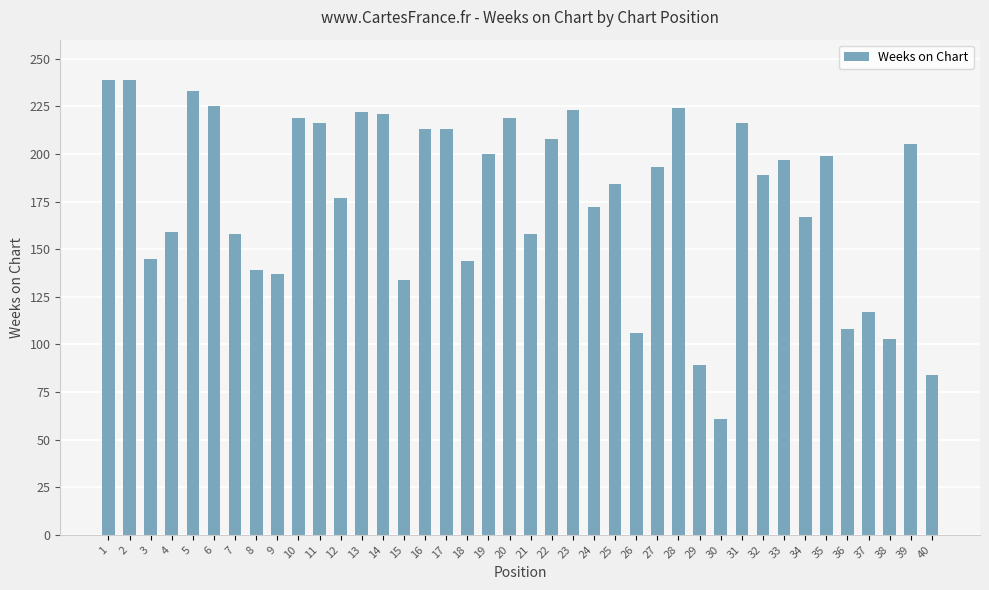

Does the chart contain any negative values?

No